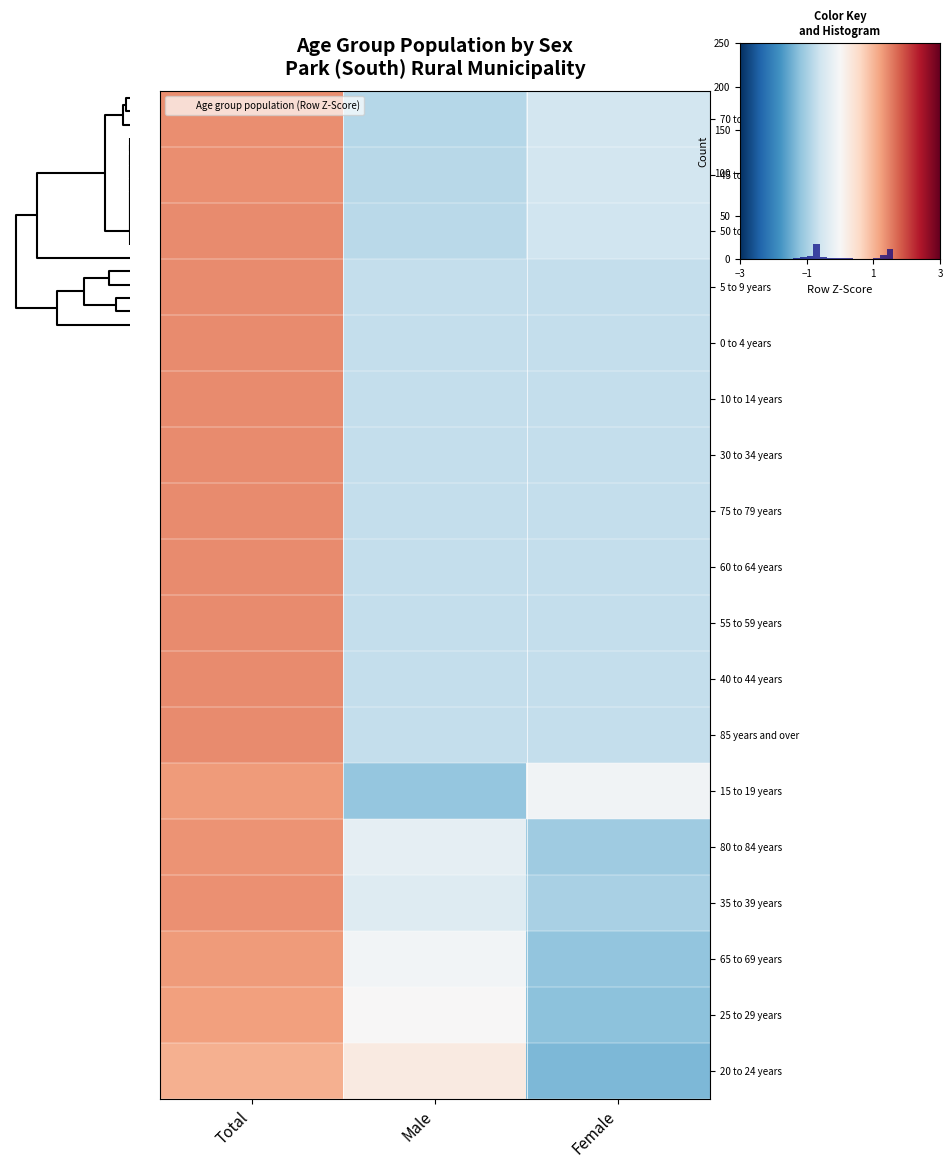

Rank the series by their maximum value, from lowest to highest.

20 to 24 years, 25 to 29 years, 65 to 69 years, 15 to 19 years, 80 to 84 years, 35 to 39 years, 70 to 74 years, 45 to 49 years, 50 to 54 years, 10 to 14 years, 40 to 44 years, 55 to 59 years, 60 to 64 years, 75 to 79 years, 85 years and over, 5 to 9 years, 30 to 34 years, 0 to 4 years